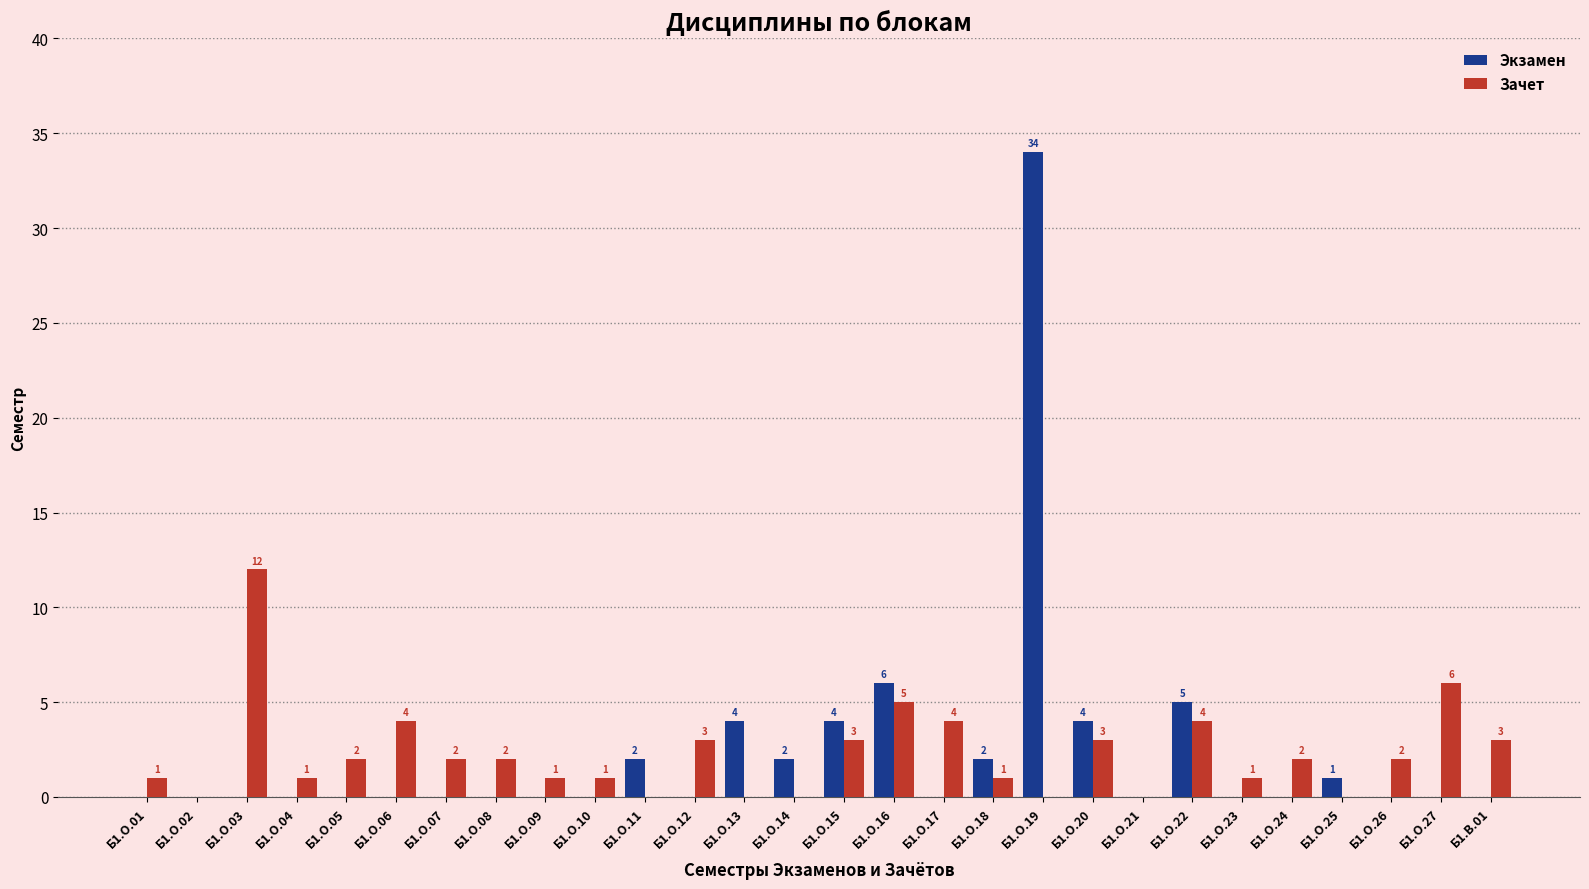

At which label does Зачет reach its peak?

Б1.О.03